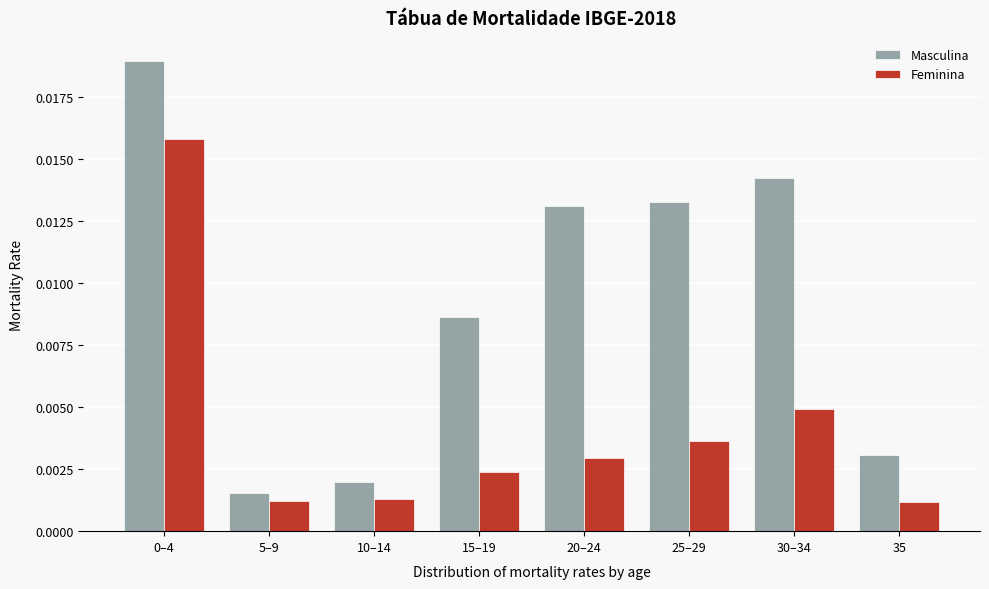

Which series has the largest total across all categories?

Masculina